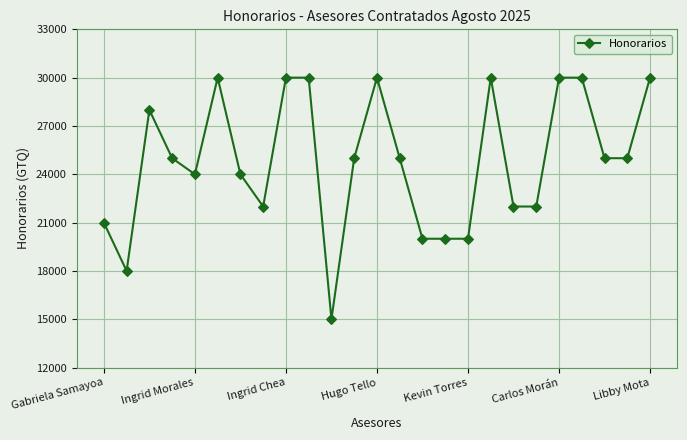

True or false: there are more than 1 points higher than both neighbors.

True